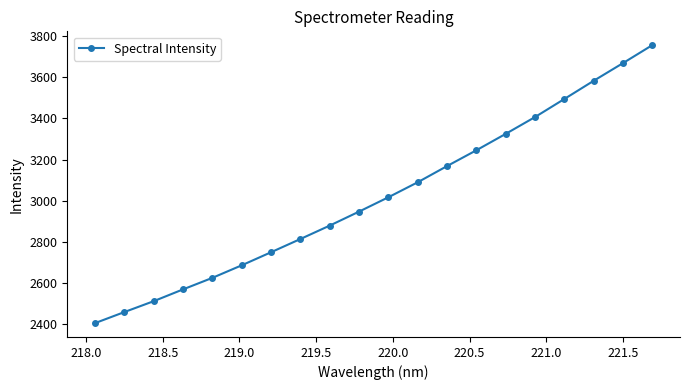

True or false: there are more than 2 points higher than both neighbors.

False